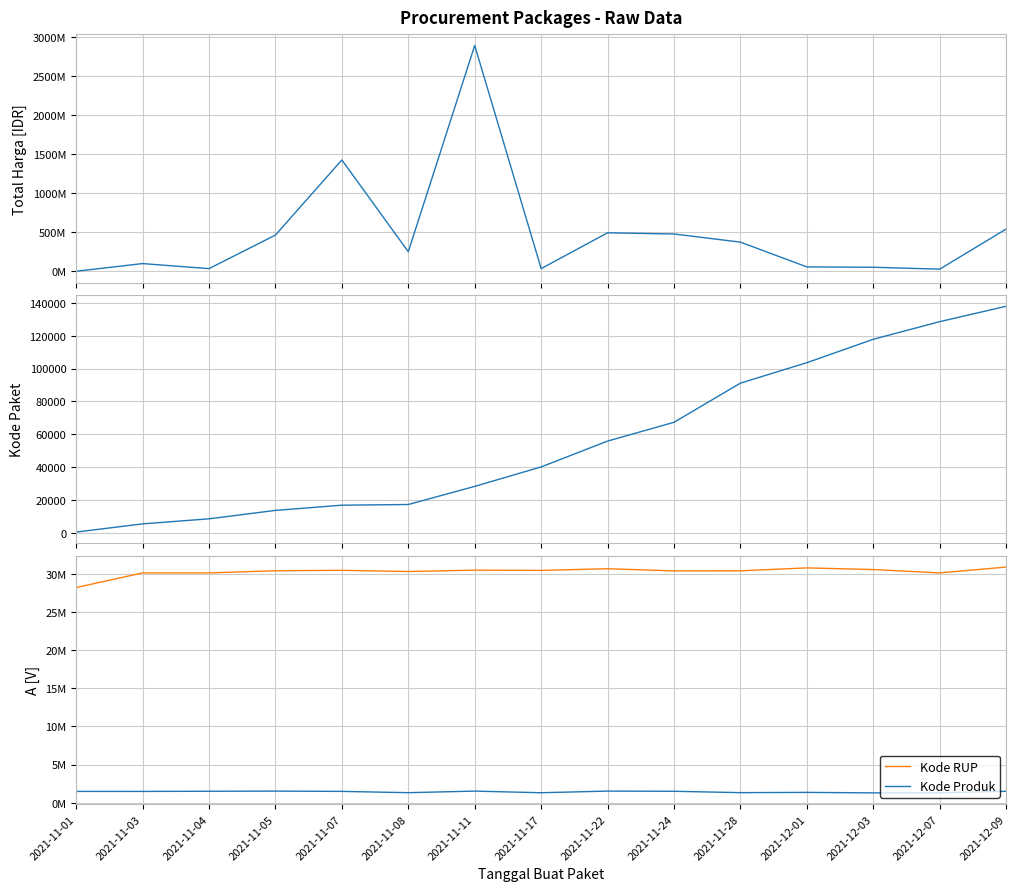

What is the minimum value for Kode Produk?

1286873